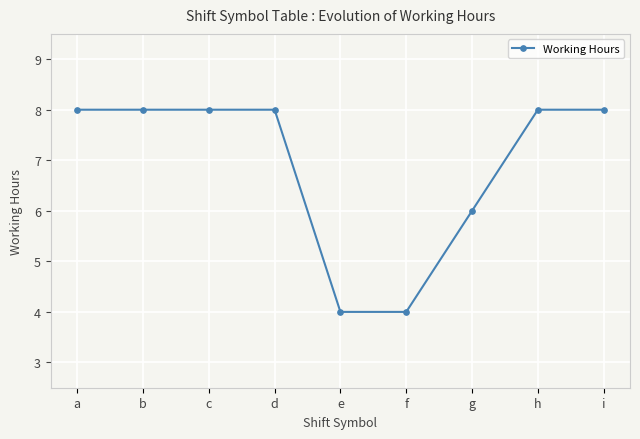

True or false: there are more than 0 points higher than both neighbors.

True